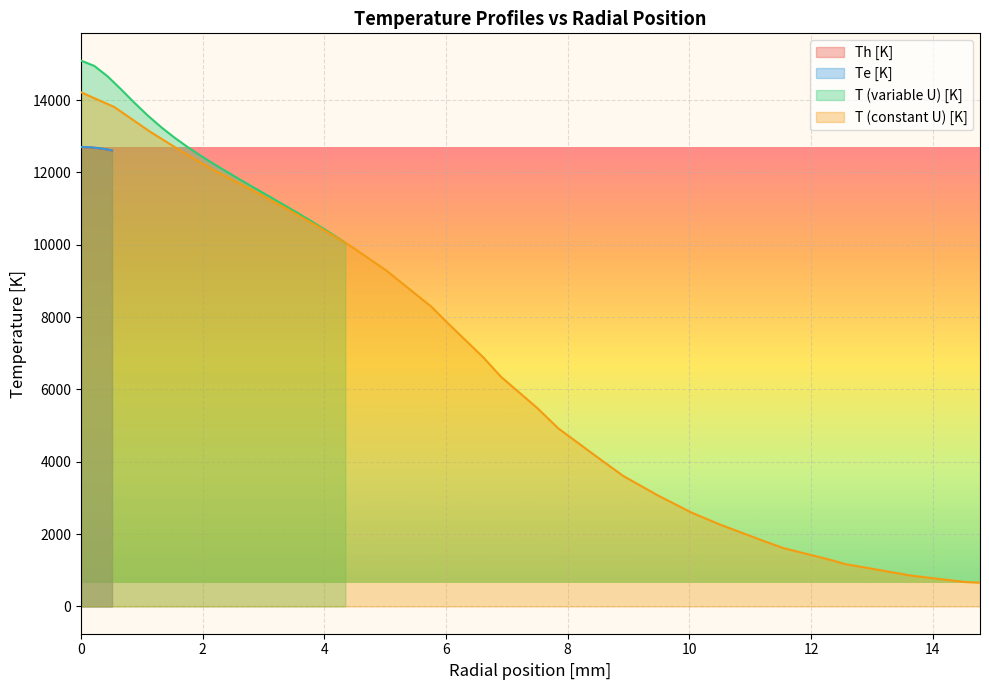

List the series in order of their peak value, lowest first.

Th [K], Te [K], T (constant U) [K], T (variable U) [K]